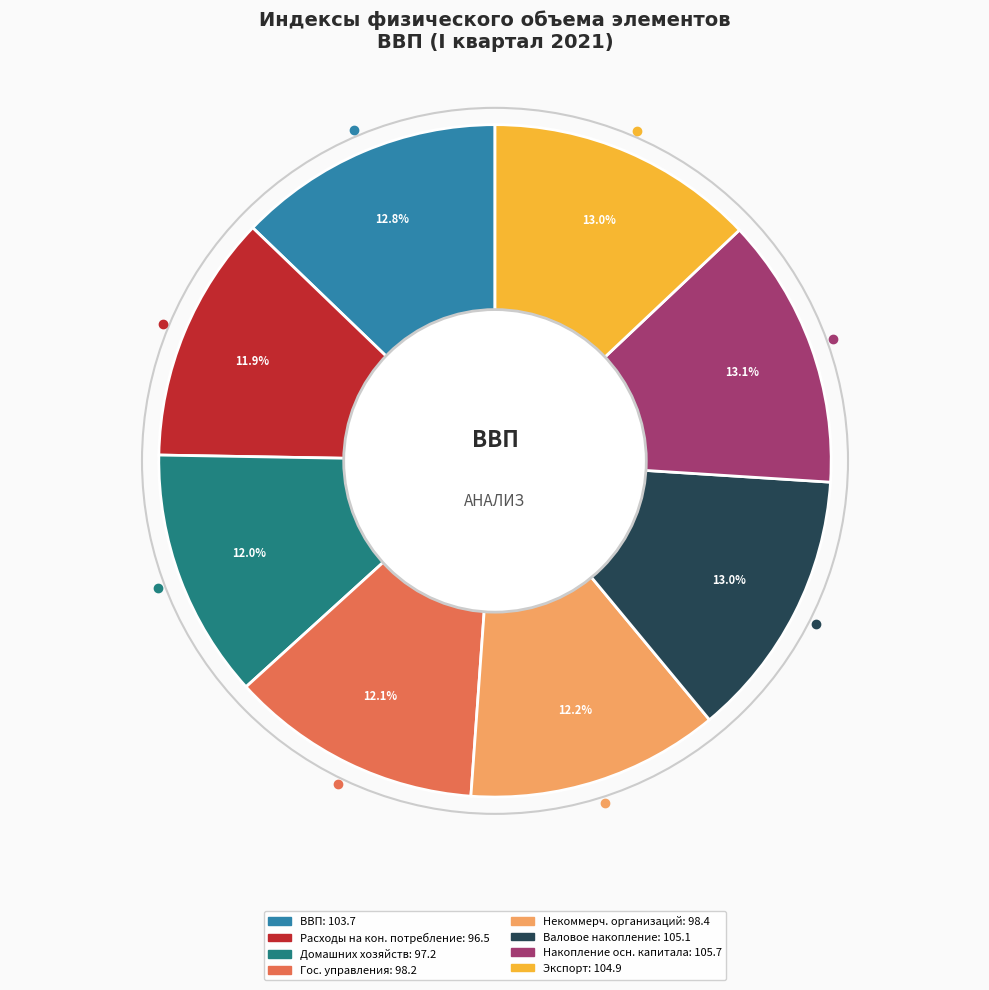

Does any single category account for the majority?

No